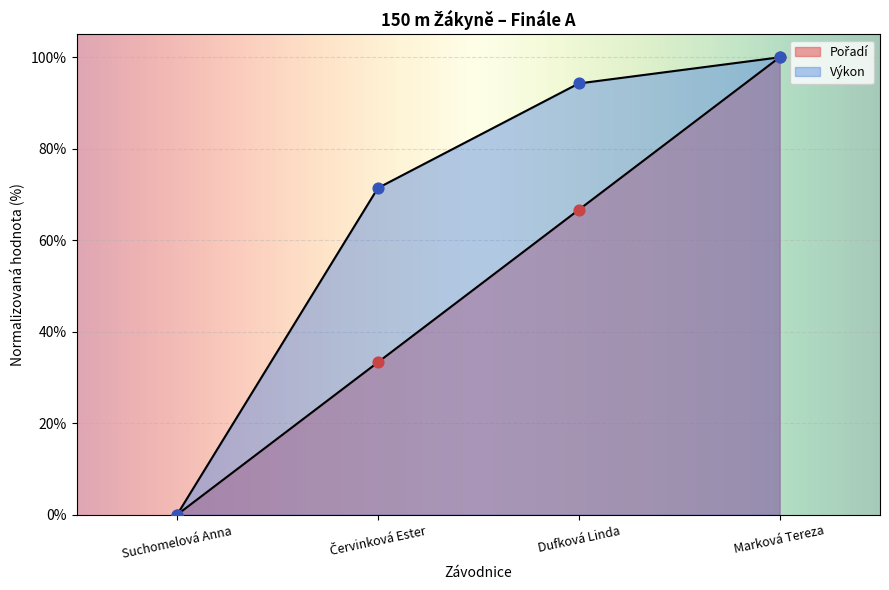

Which series reaches the maximum Y coordinate?

Pořadí